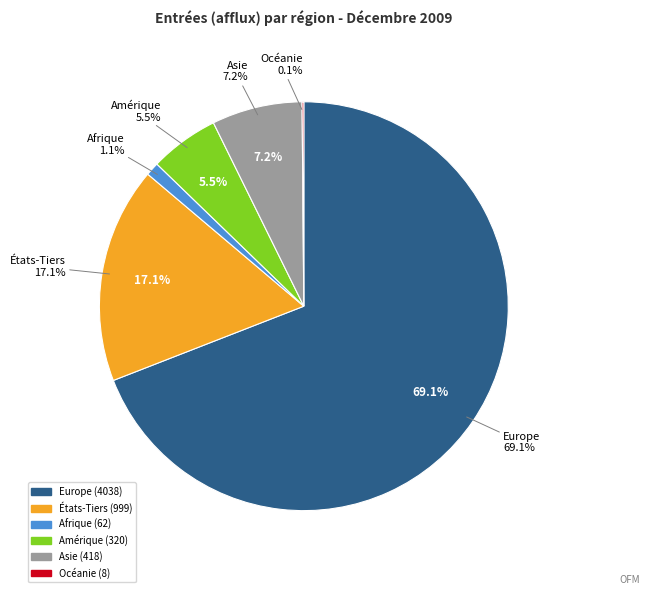

Is it true that Amérique is 1% of the pie?

False